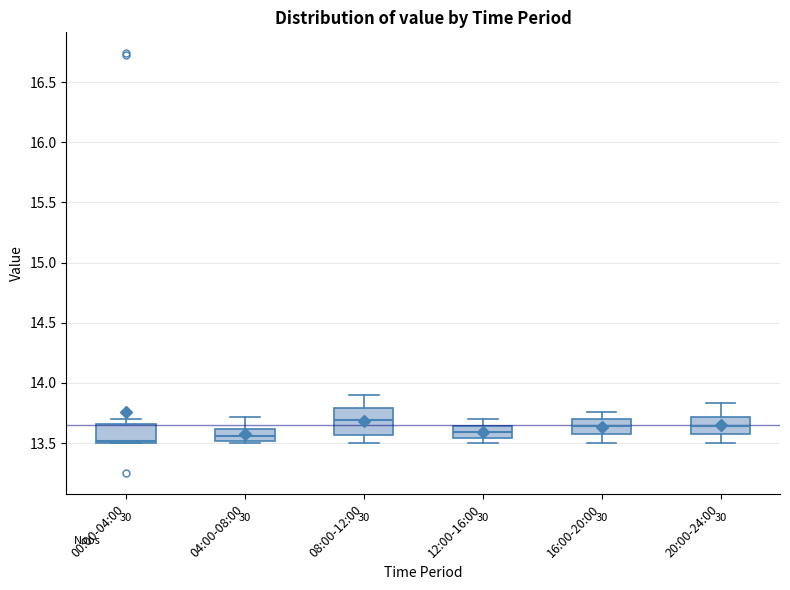

Where is the upper edge of the box for 16:00-20:00 on the y-axis? The values are not printed on the chart, so give them approximately, as read against the axis.

13.70